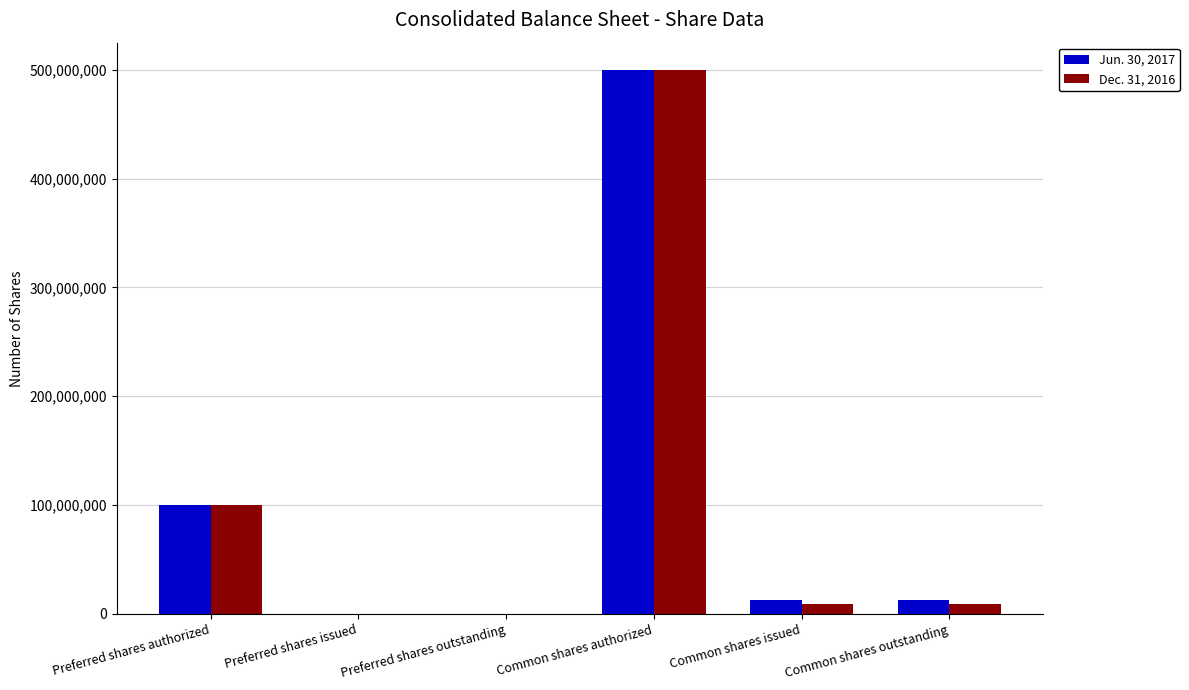

Reading left to right, list all the values displayed in this chart.

Jun. 30, 2017: 100000000	0	0	500000000	12367598	12367598
Dec. 31, 2016: 100000000	0	0	500000000	9130897	9130897